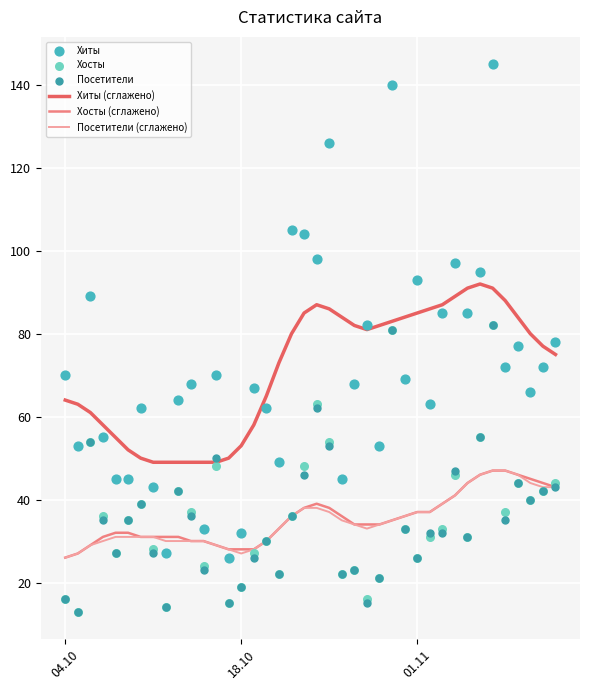

Which series has the largest total across all categories?

Хиты